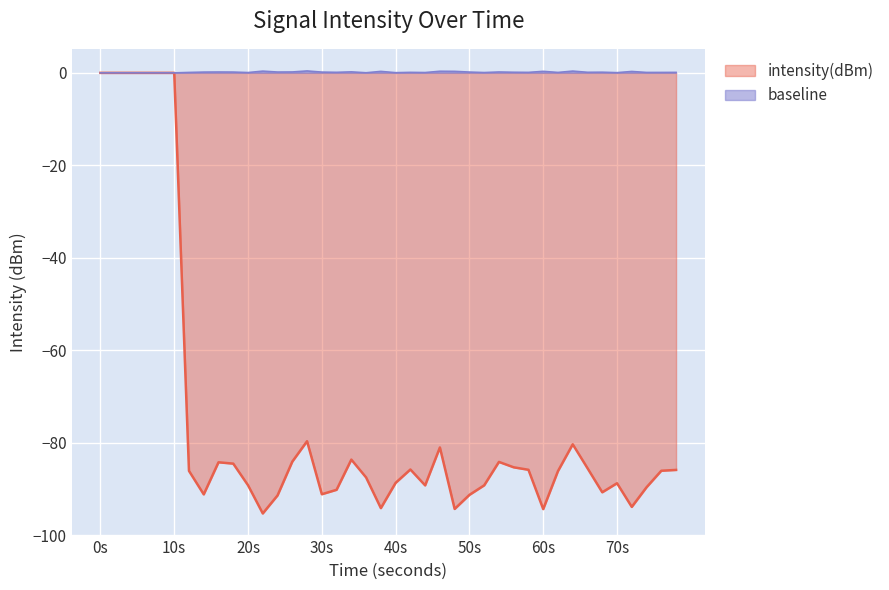

Which series has the largest total across all categories?

baseline